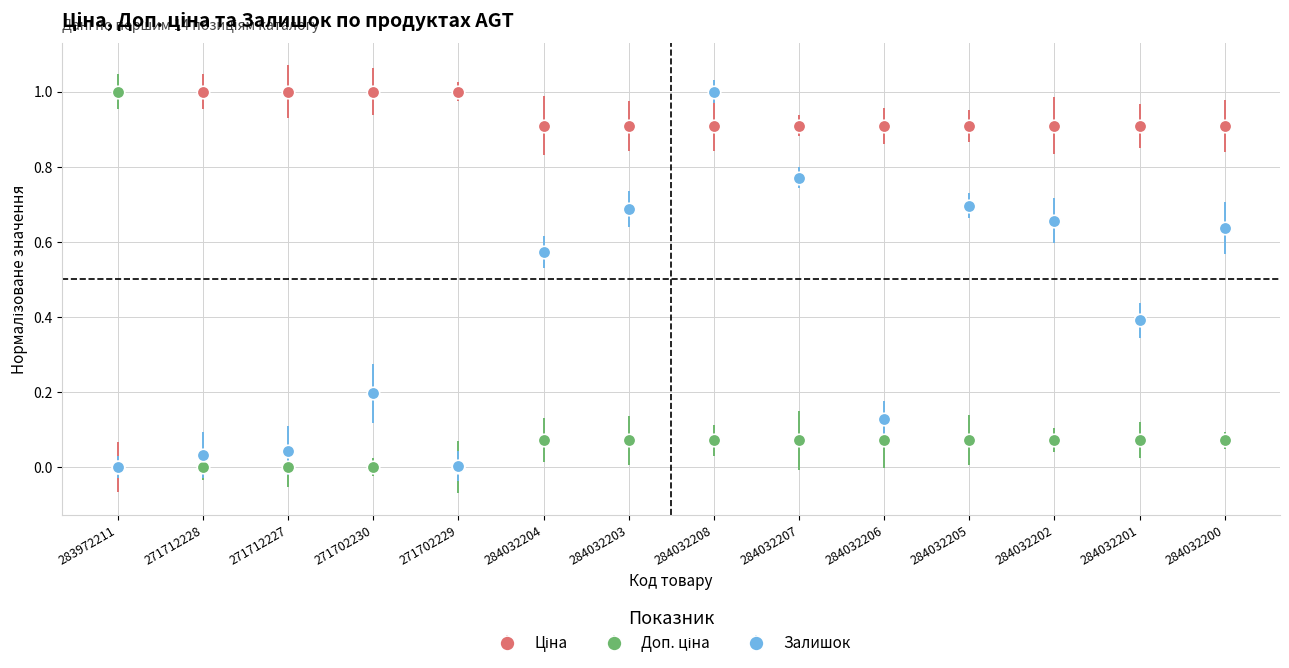

What is the average value of the Залишок series?

0.4